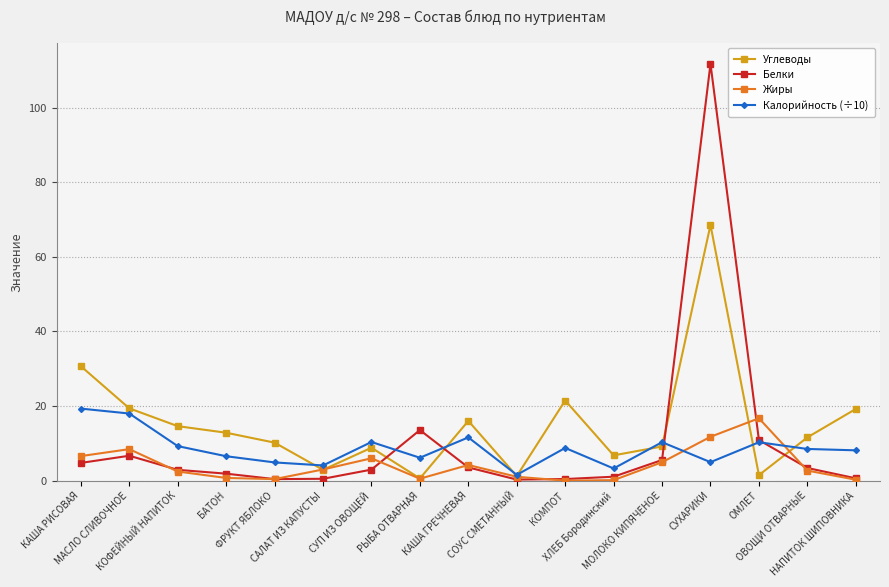

What is the label of the 7th point from the left?

СУП ИЗ ОВОЩЕЙ